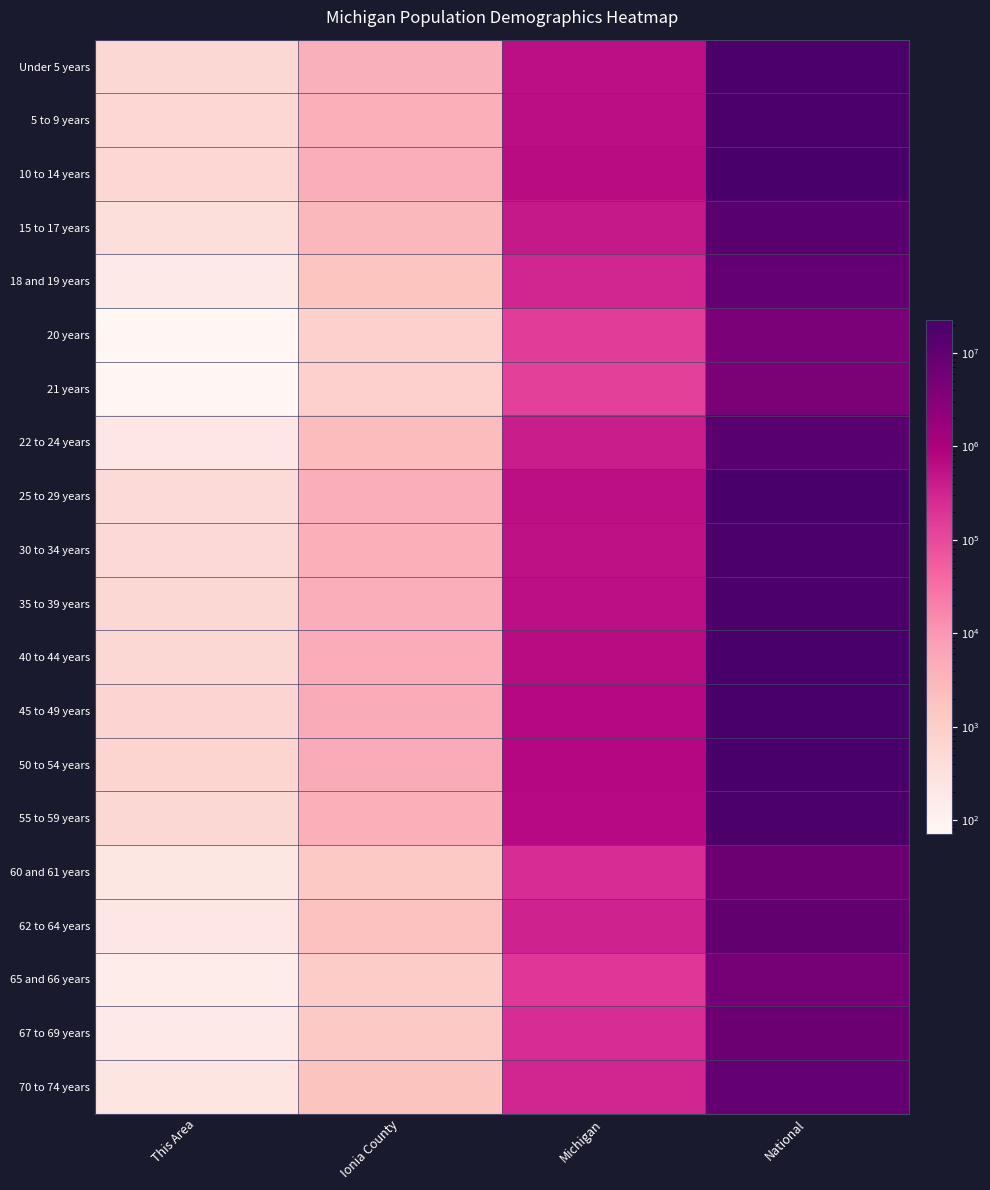

Which has a higher value, This Area or Ionia County?

Ionia County